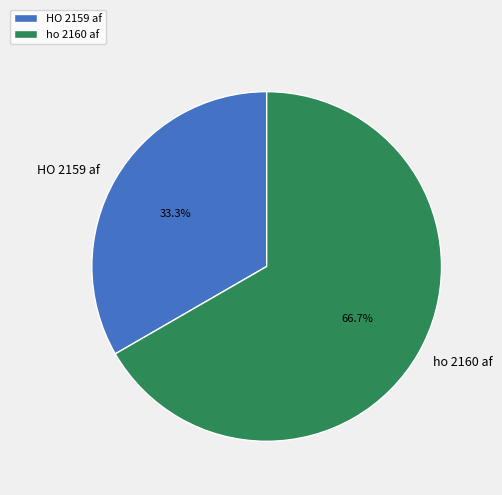

To the nearest percent, what is the average slice percentage?

50%